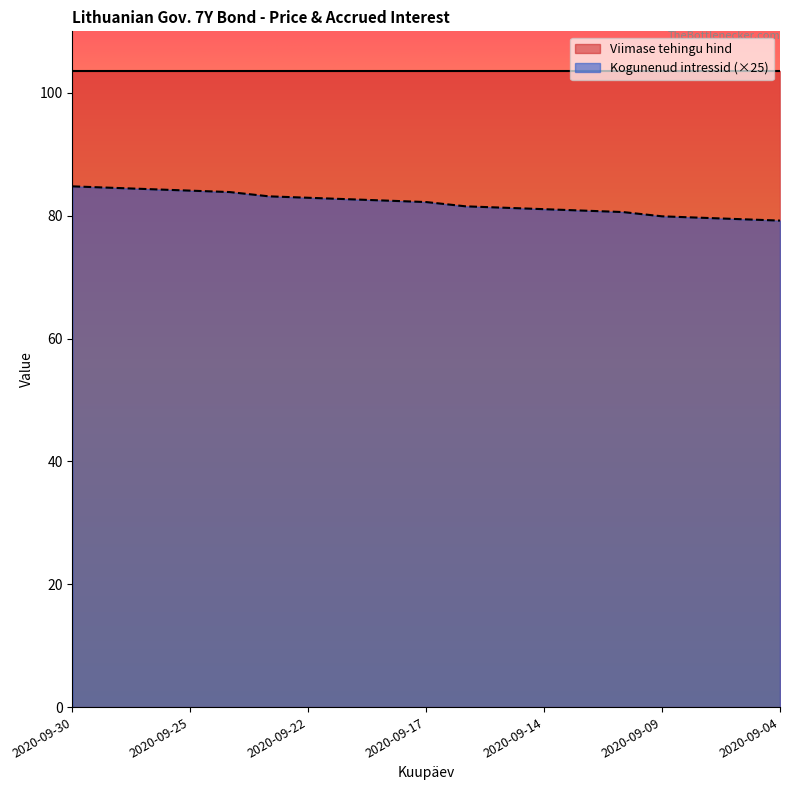

How many lines are shown in the chart?

2